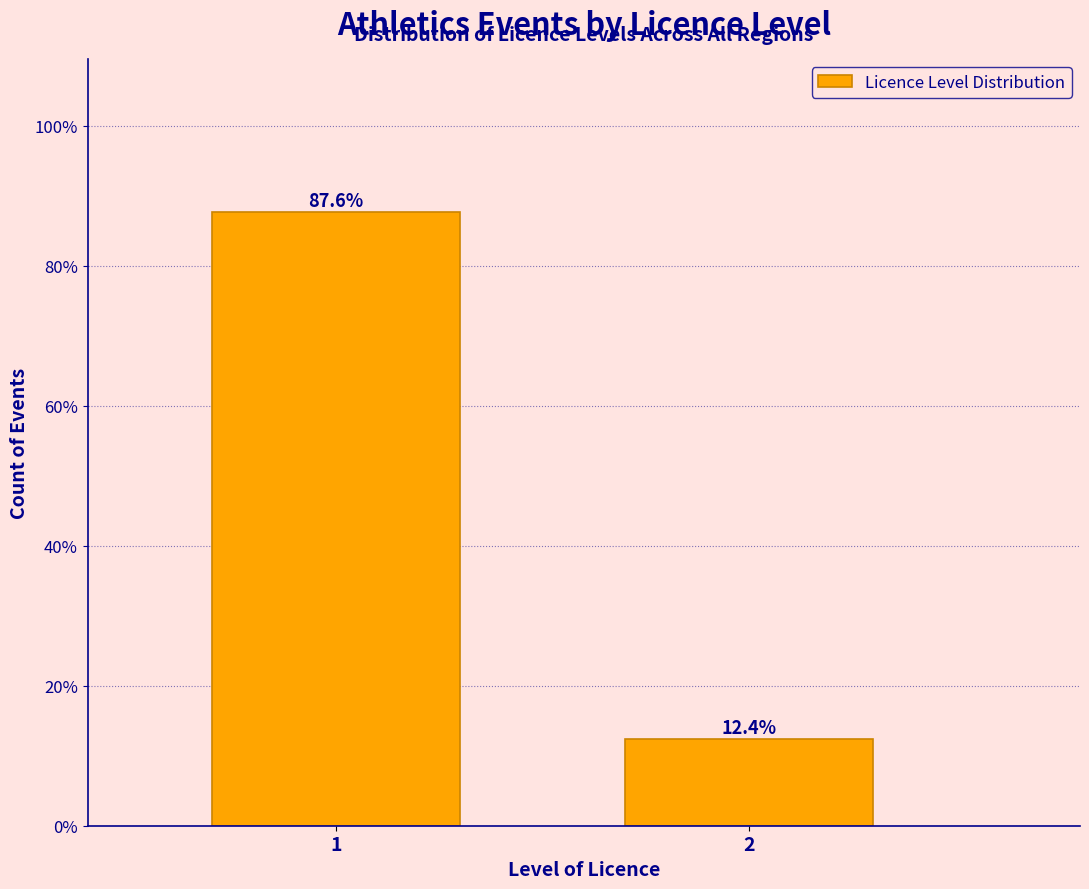

Reading right to left, list all the values displayed in this chart.

12.4	87.6